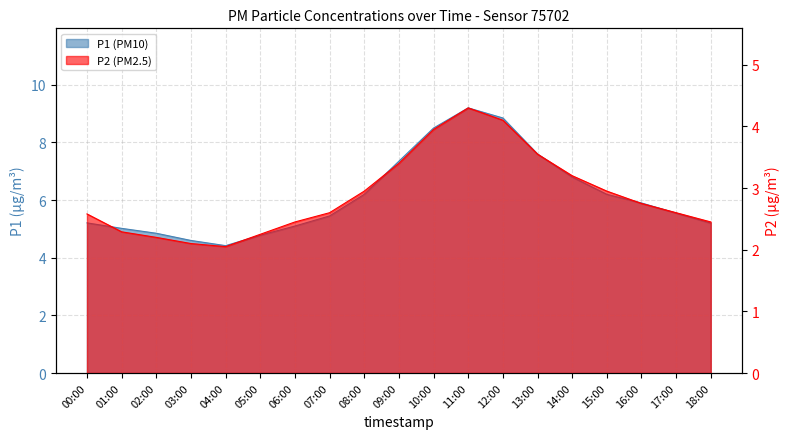

What value does the P1 series have at 07:00?

5.5